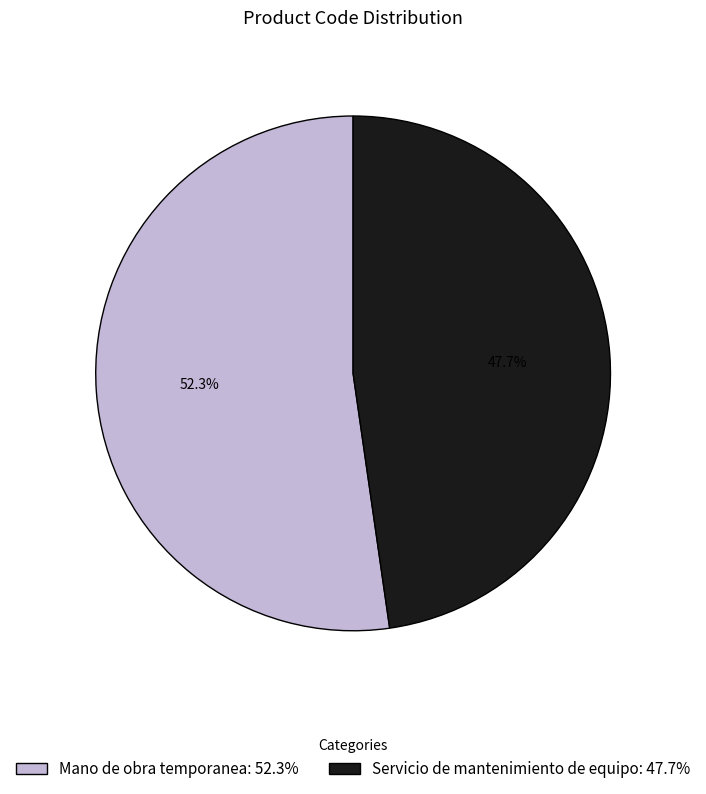

To the nearest percent, what is the difference between the largest and smallest slice percentages?

5%